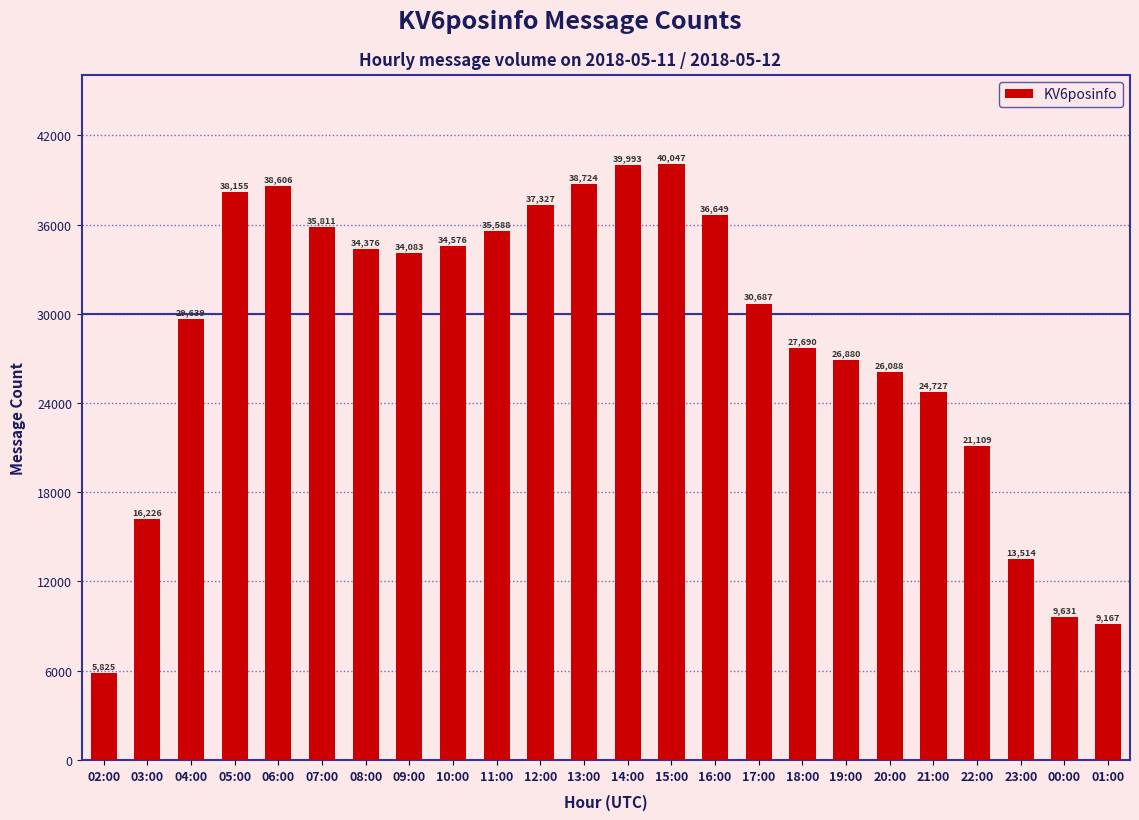

Does the chart contain stacked bars?

No